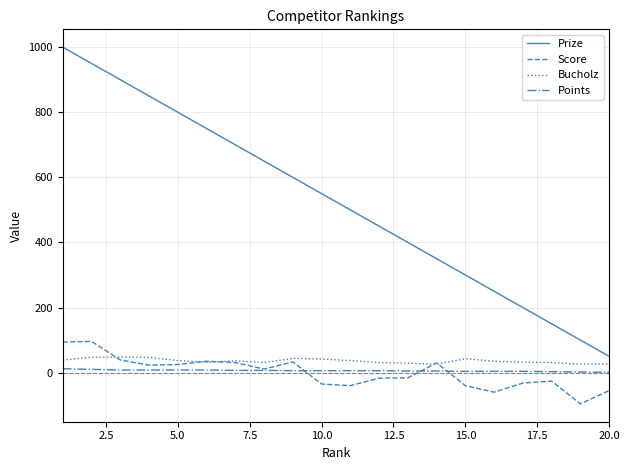

Which series has the widest spread of values?

Prize